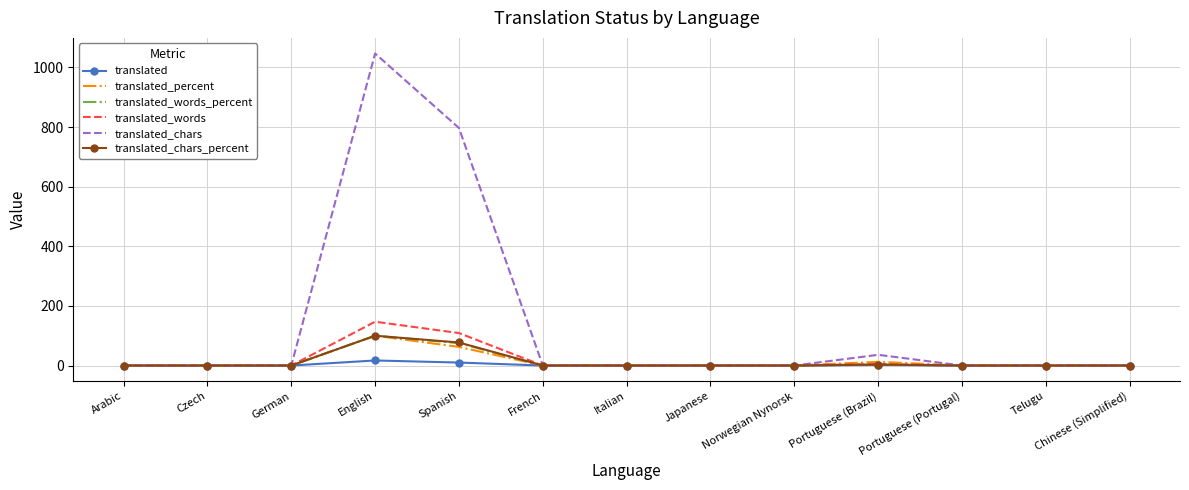

What is the maximum value shown in the chart?

1047.0